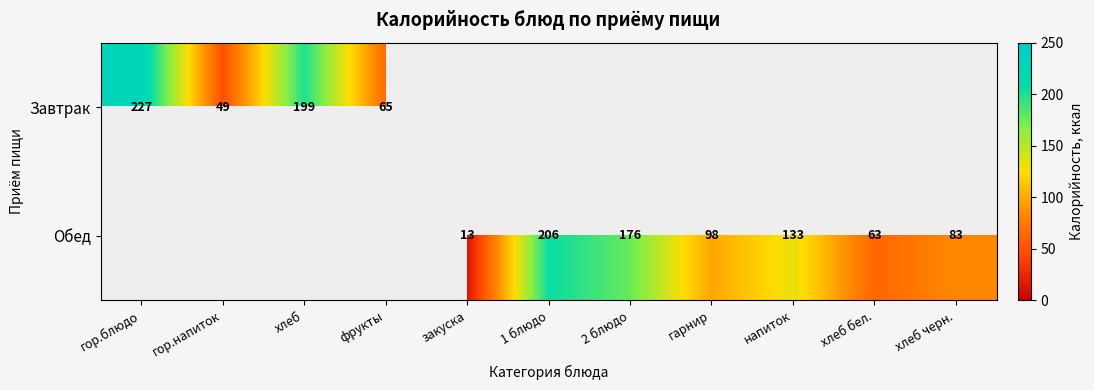

True or false: Обед has a value of 219 at напиток.

False